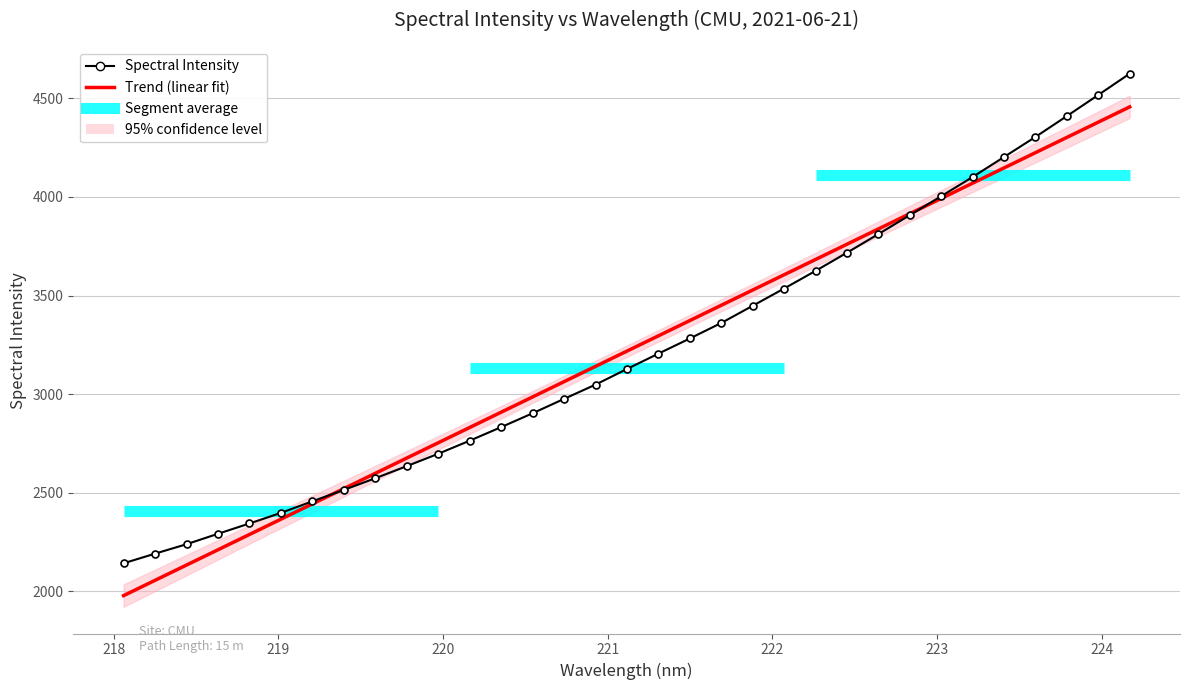

Which series has the largest range (max minus min)?

Spectral Intensity